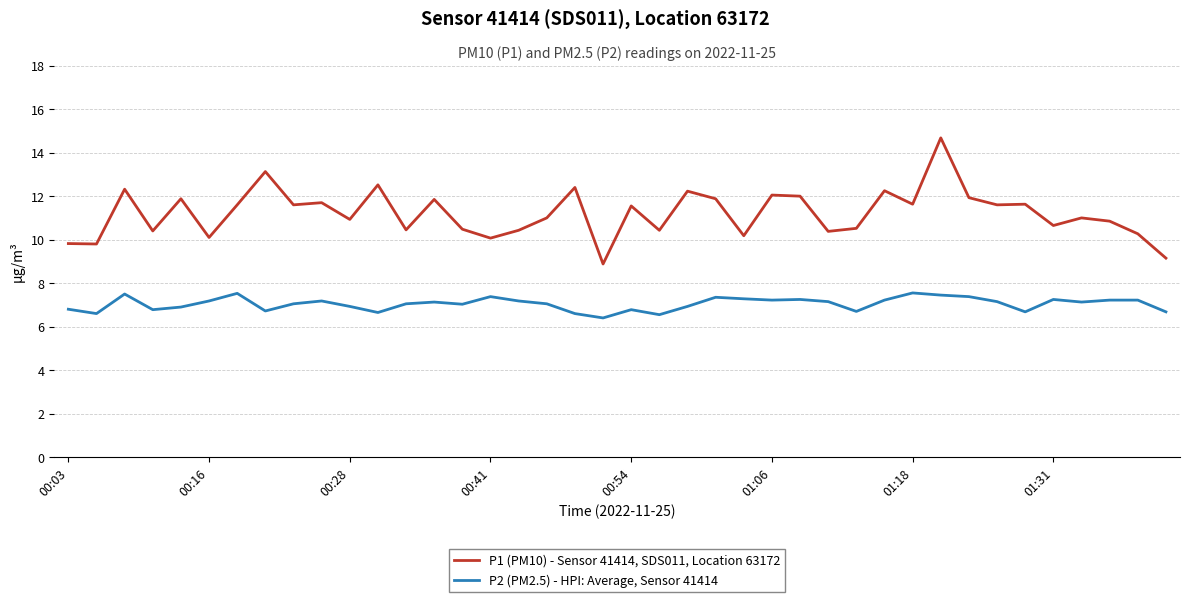

Which series has the largest total across all categories?

P1 (PM10) - Sensor 41414, SDS011, Location 63172